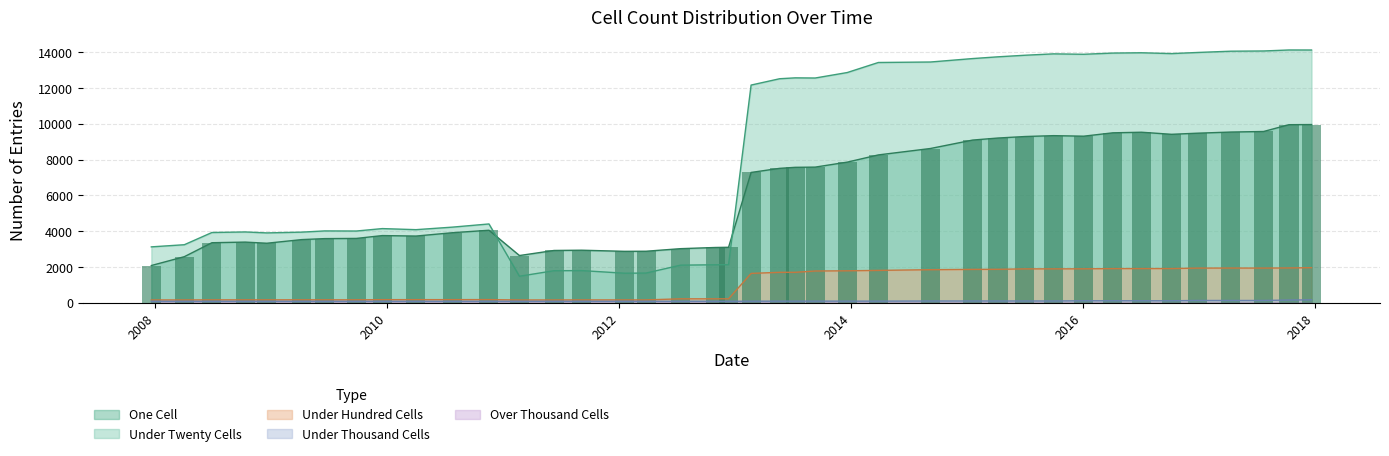

How many values in the under_twenty_cells series are below 12166?

20